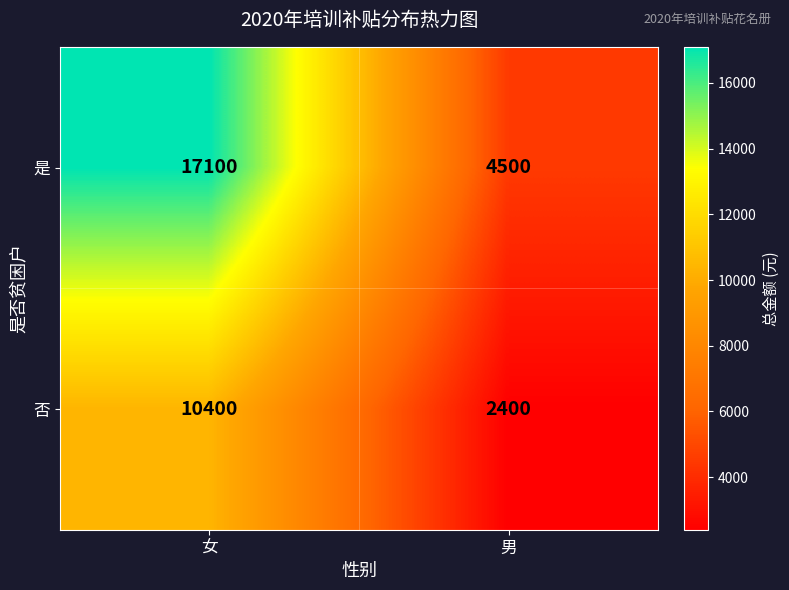

Which series has the largest range (max minus min)?

是